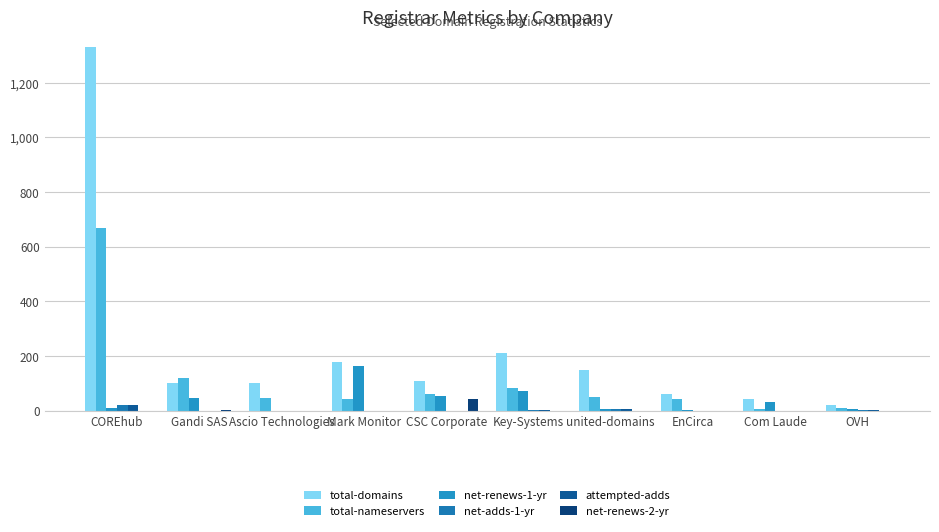

At which category is the sum across all series the highest?

COREhub